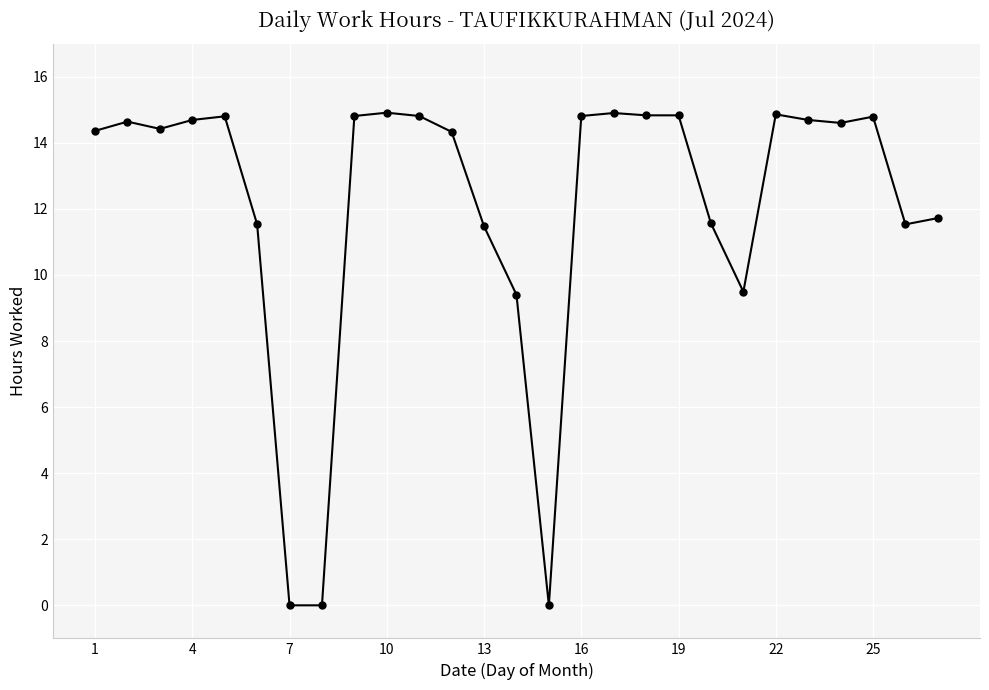

True or false: there are more than 2 points higher than both neighbors.

True